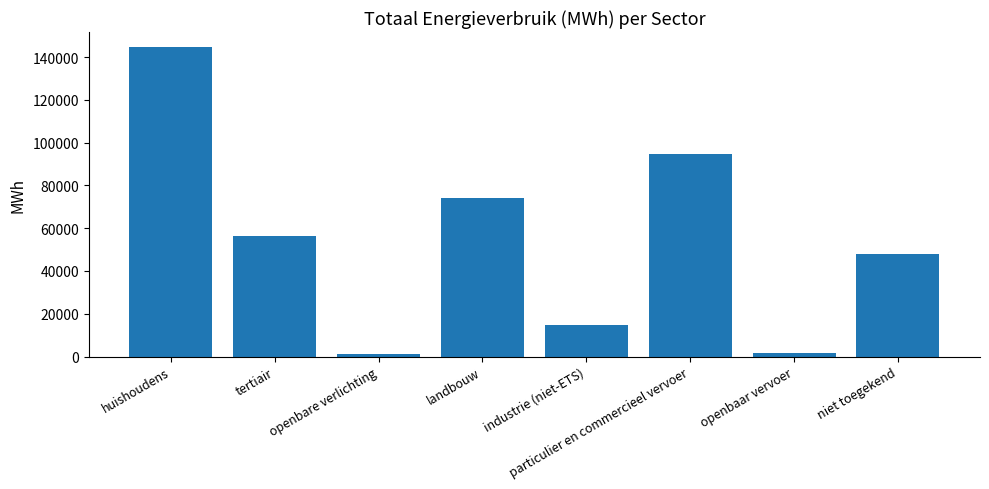

How many bars are there in total?

8